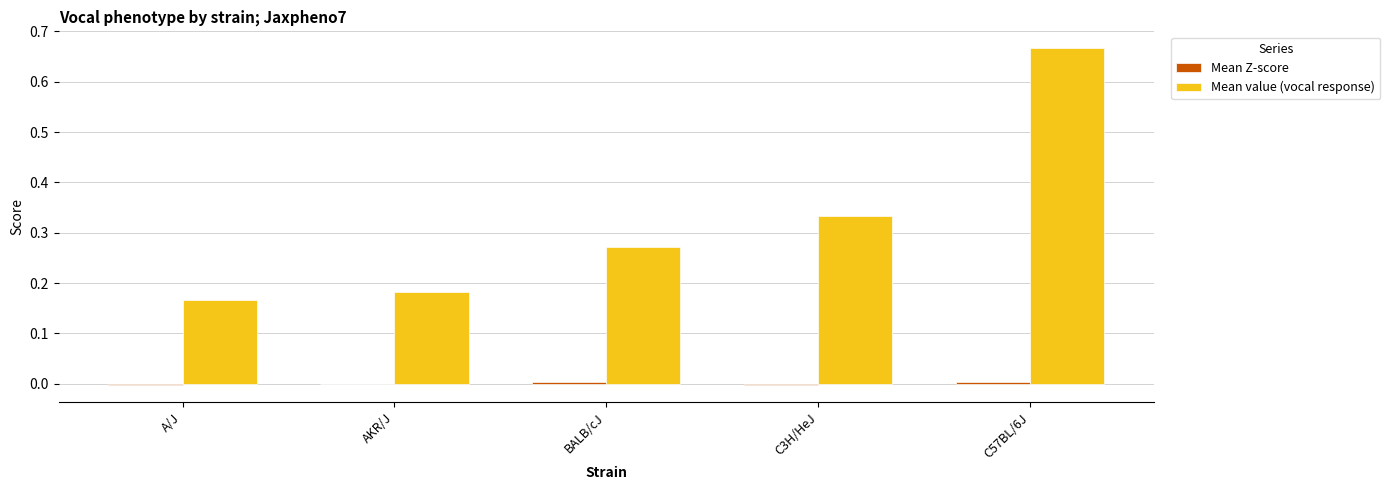

How many groups of bars are there?

5